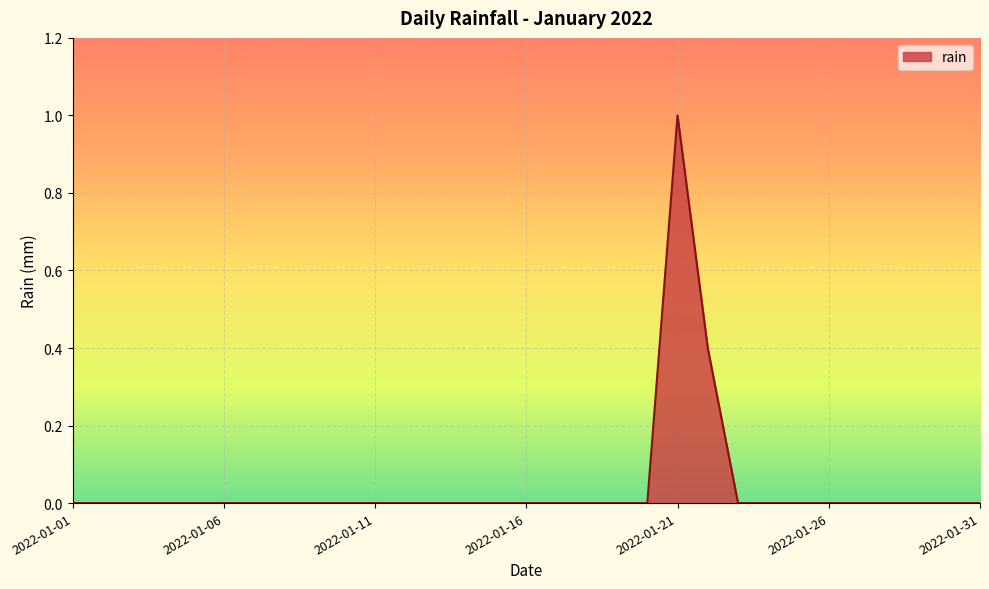

What is the maximum value shown in the chart?

1.0